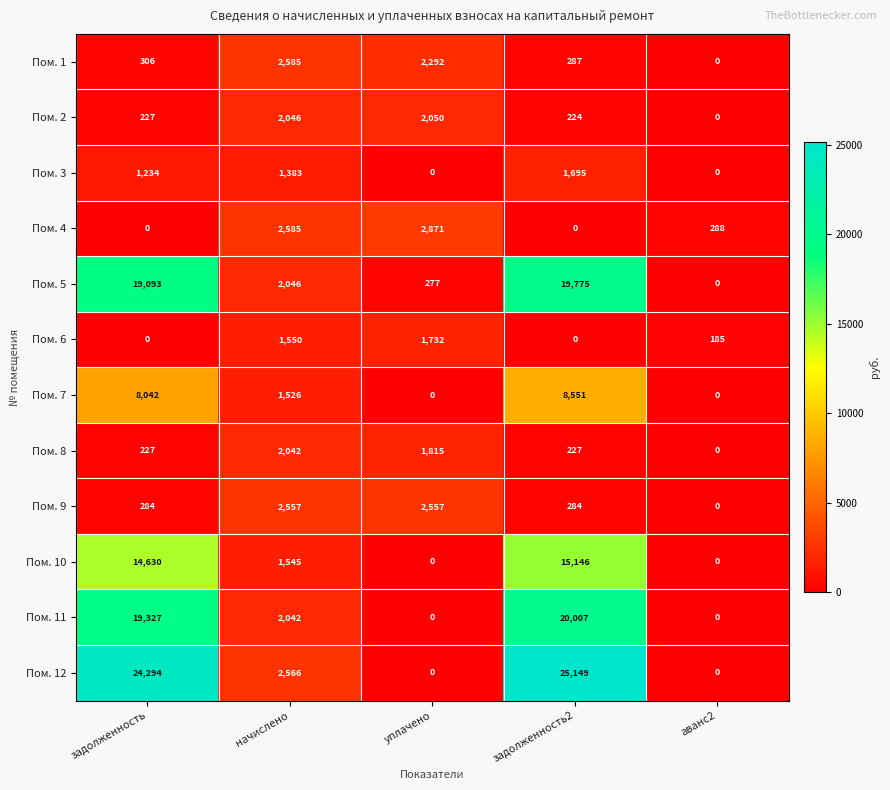

Which label corresponds to the largest value in the chart?

задолженность2